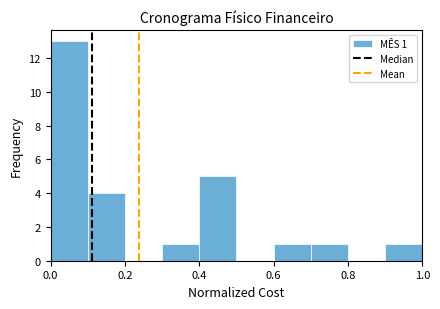

Over which range of the x-axis is the bar tallest?

0.0 to 0.1